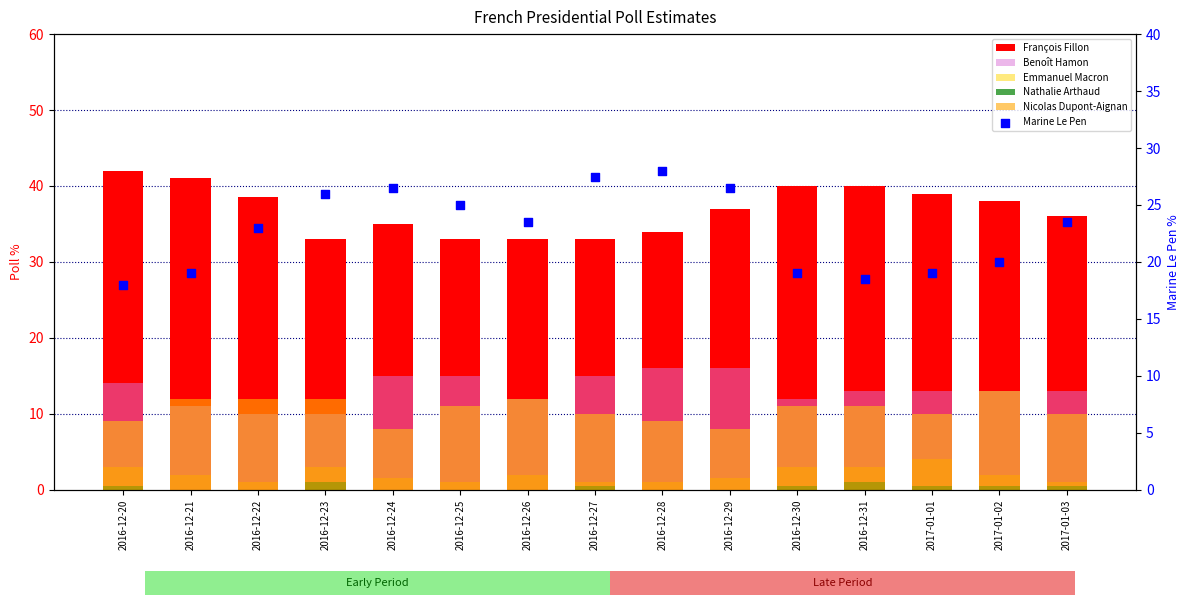

At which category is the sum across all series the highest?

2016-12-29